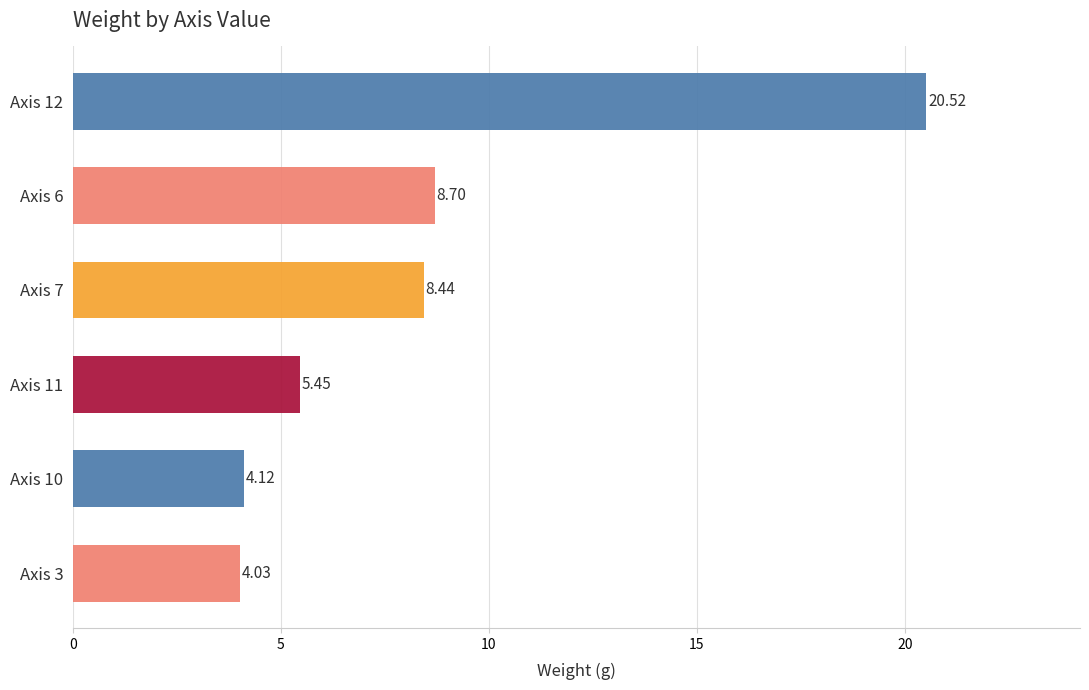

What is the average value?

8.5